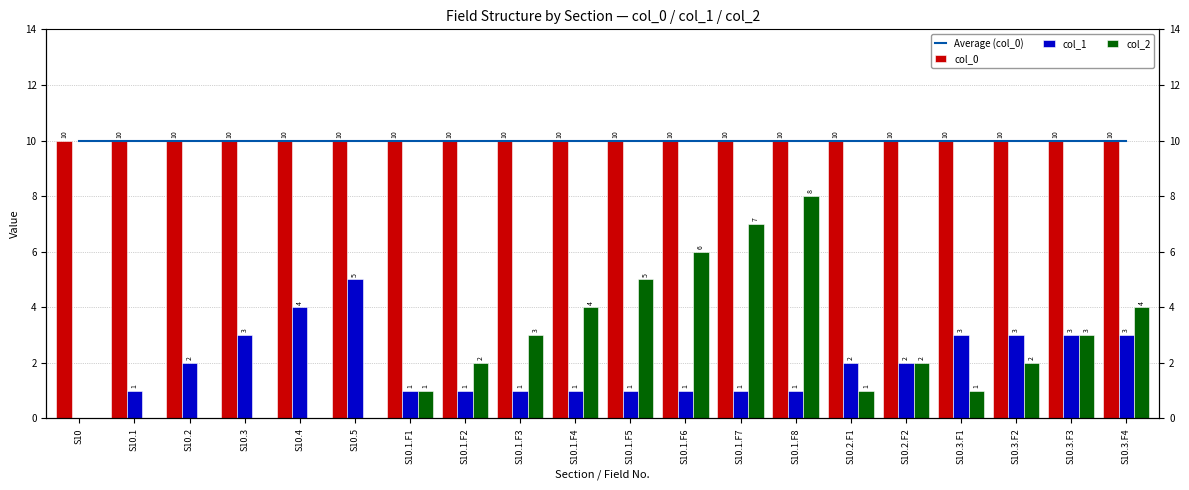

The col_0 series shows 14 at S10.1.F5. True or false?

False